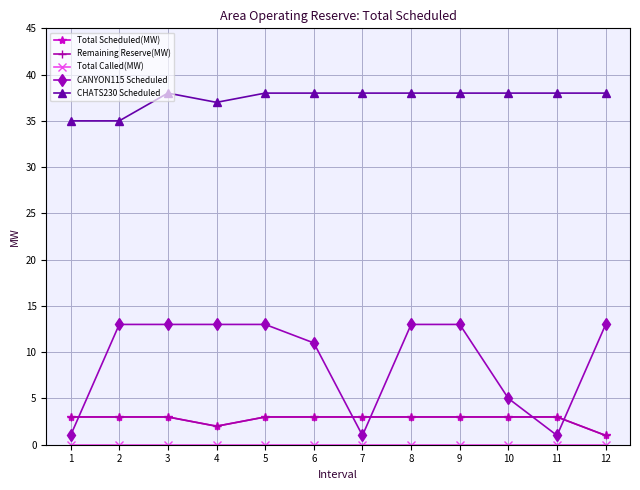

Is this an area chart (filled region under the line)?

No